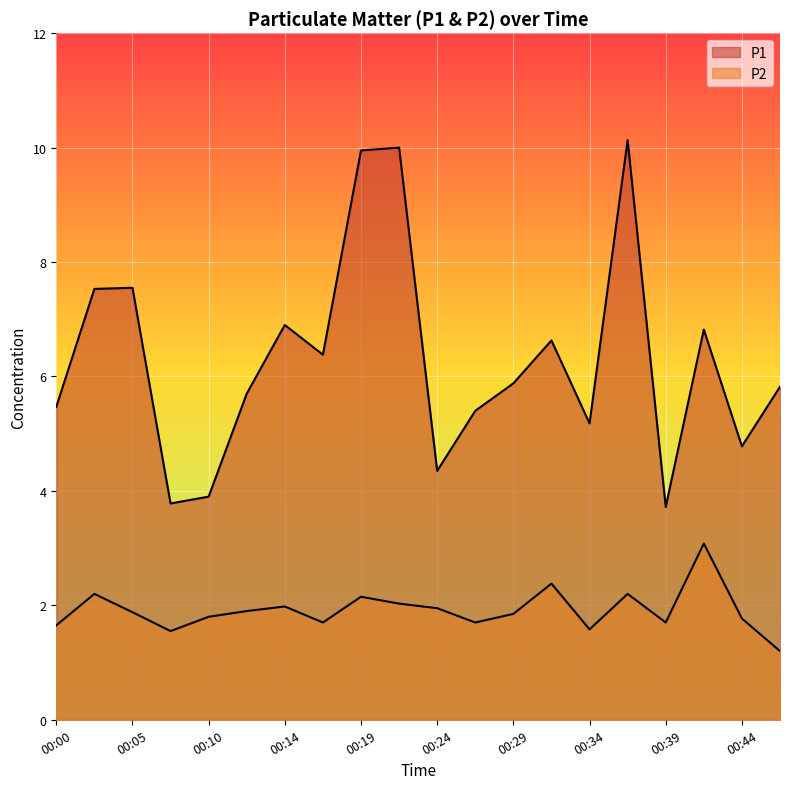

What value does the P2 series have at 00:34?

1.6